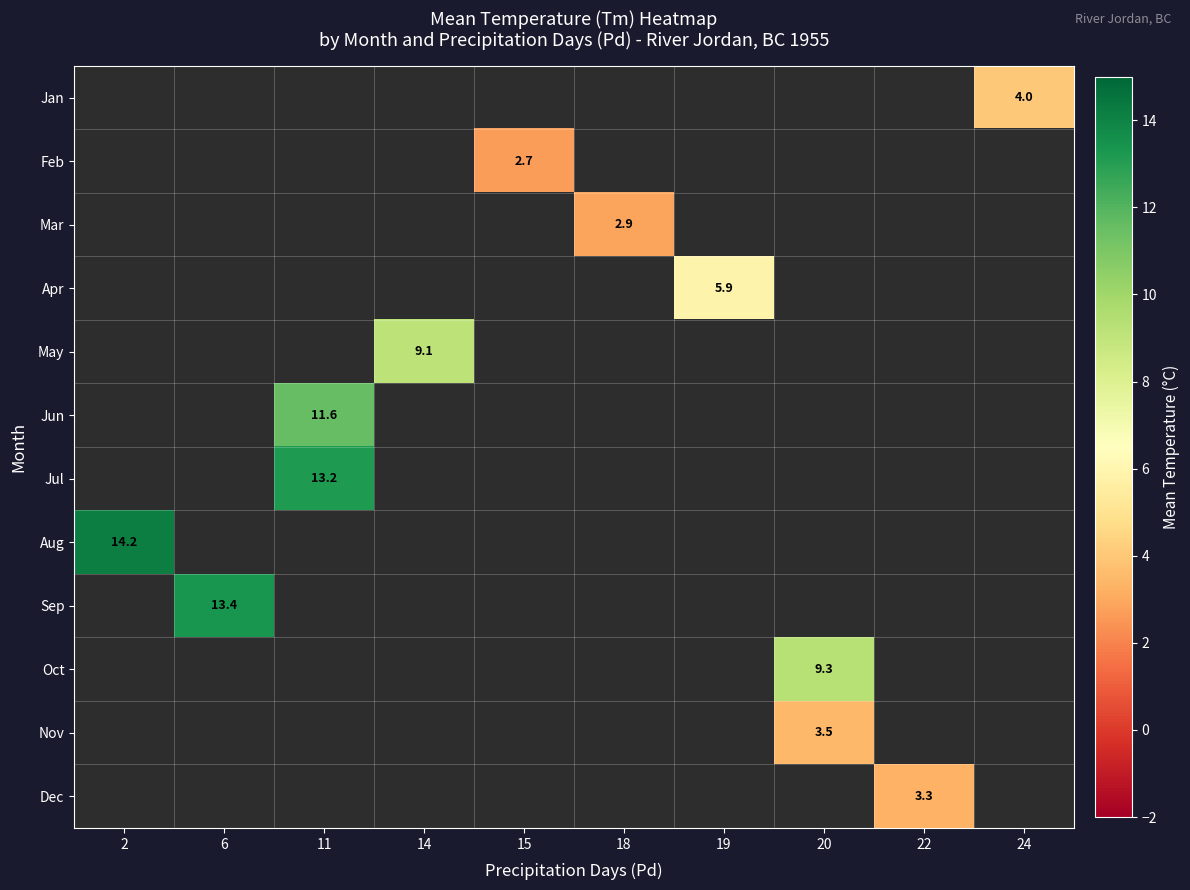

Which series has the widest spread of values?

Aug